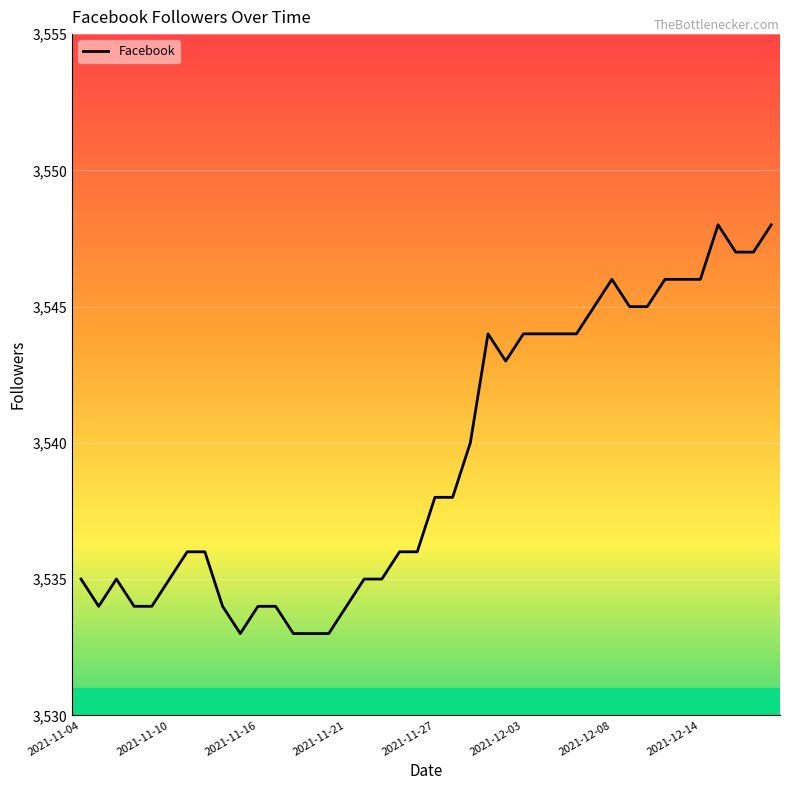

What is the minimum value shown in the chart?

3533